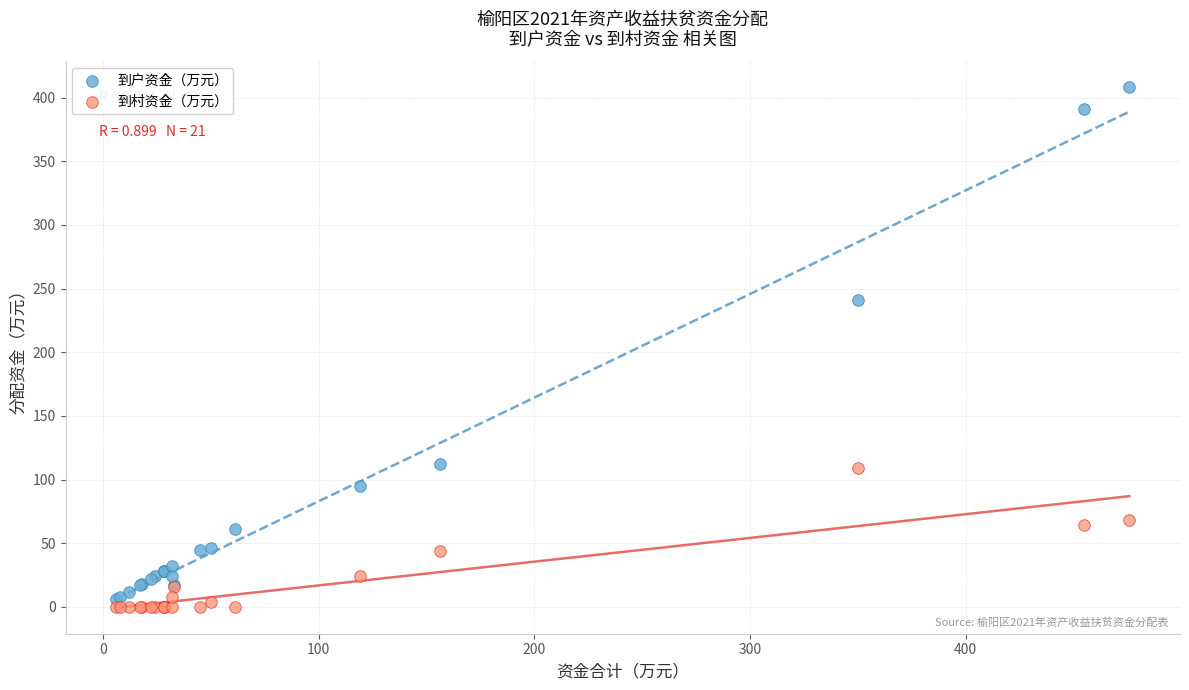

Across all series, what Y value is closest to 204?

241